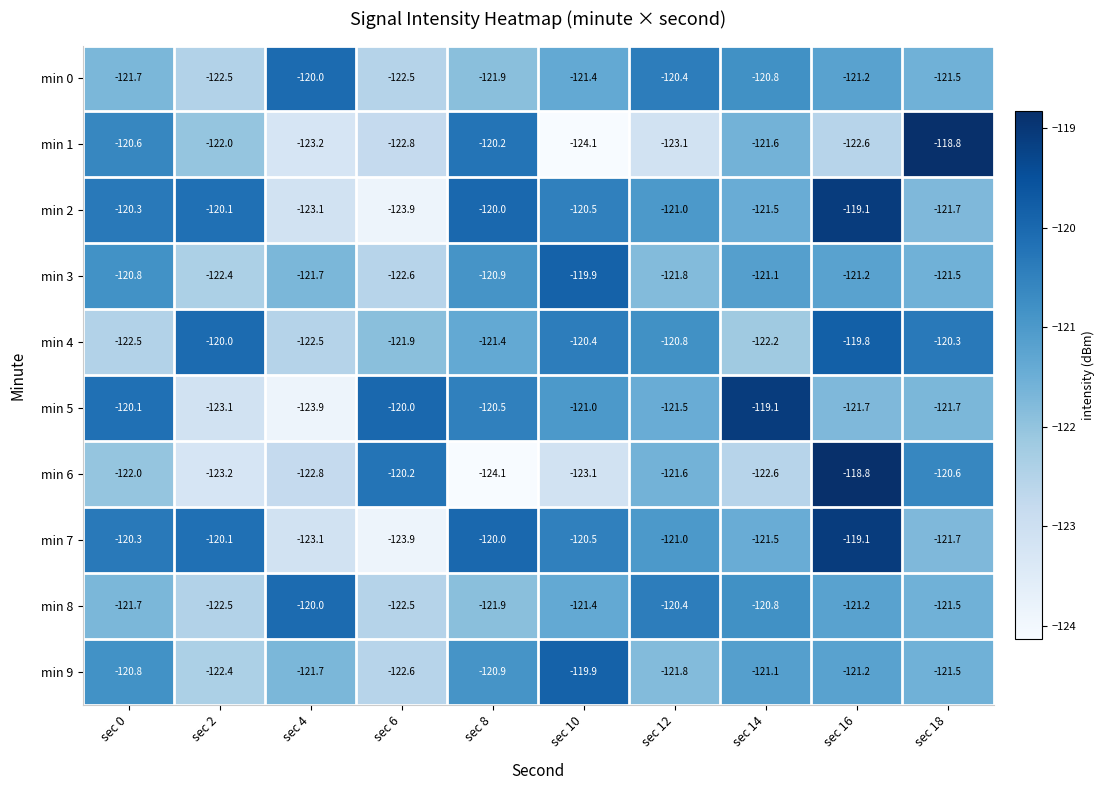

What is the spread (max minus min) of values at sec 16?

3.8